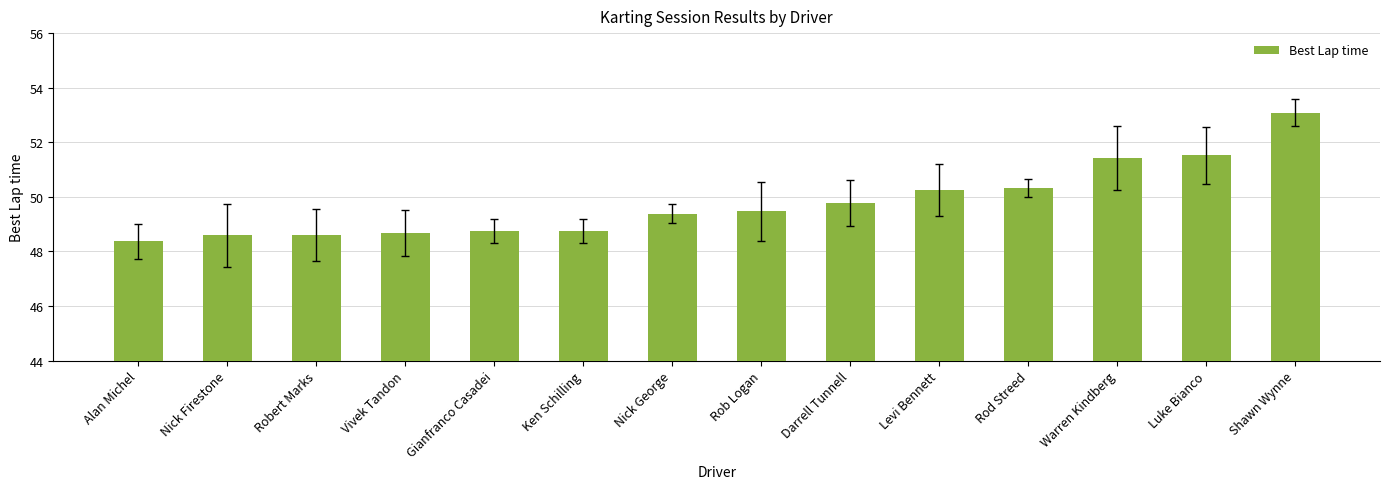

What is the value of the 9th bar from the left?

49.8